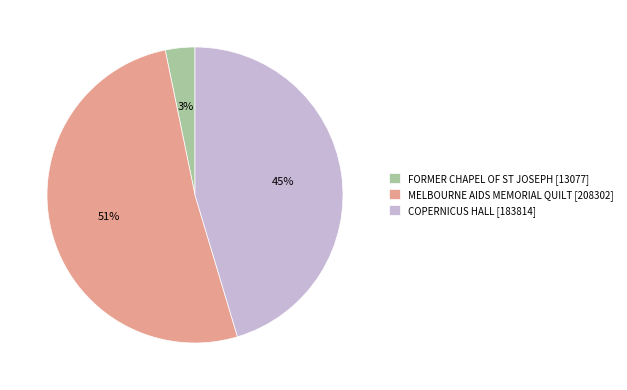

How many segments does this pie chart have?

3